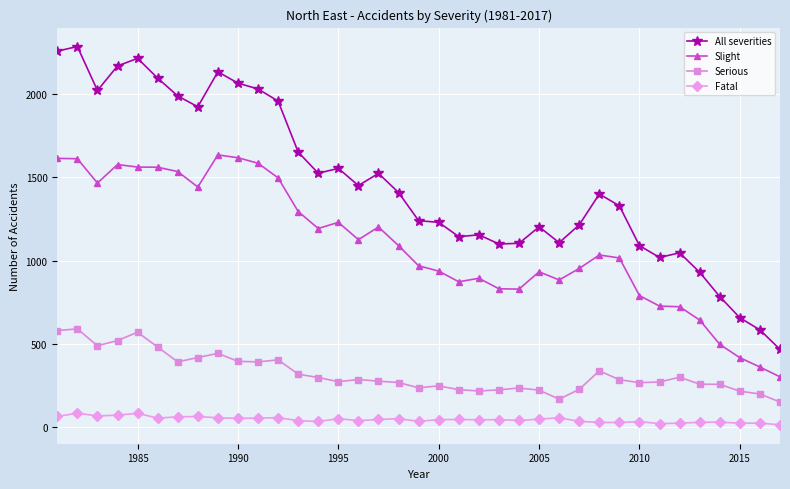

Which series has the largest range (max minus min)?

All severities